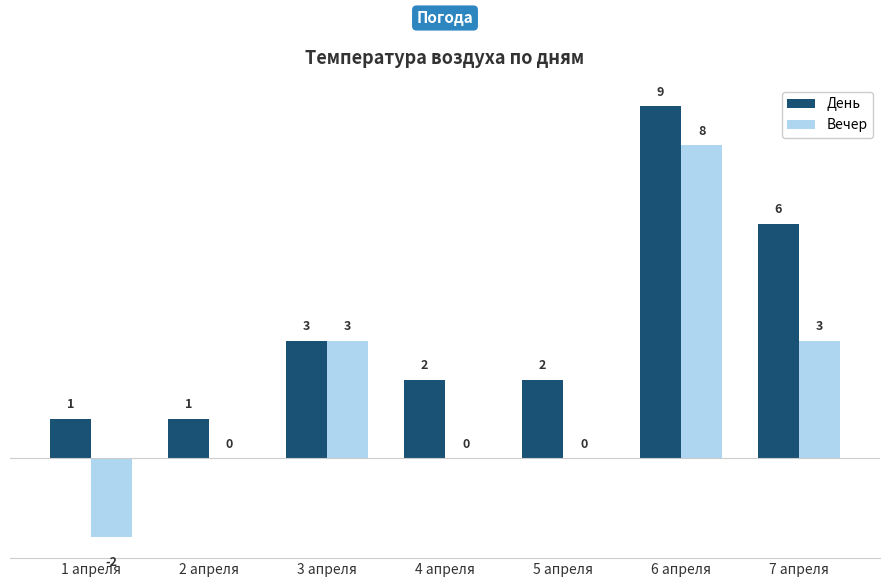

Which series has the largest total across all categories?

День